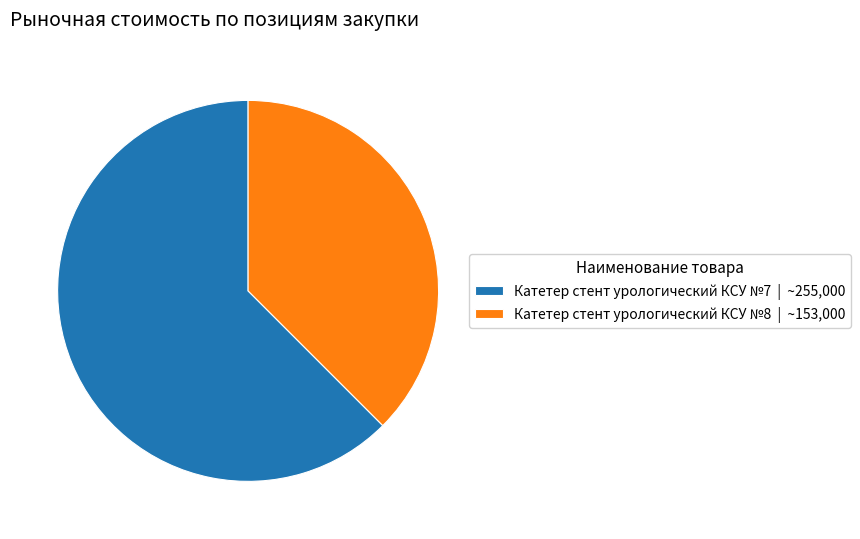

Which category has the smallest portion of the pie?

Катетер стент урологический КСУ №8